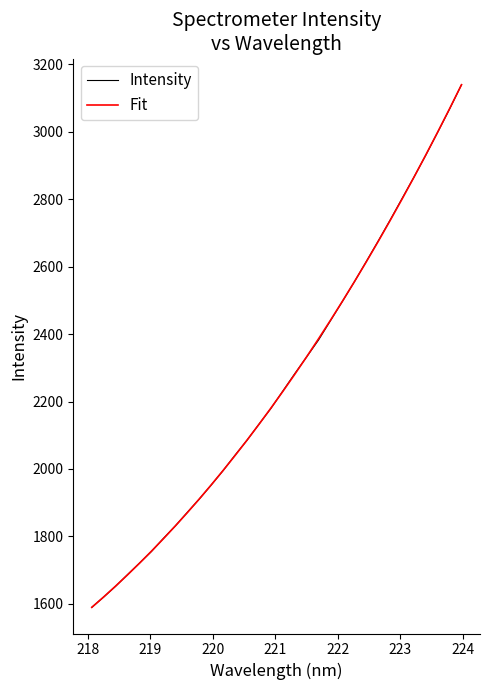

What is the smallest value displayed?

1589.7